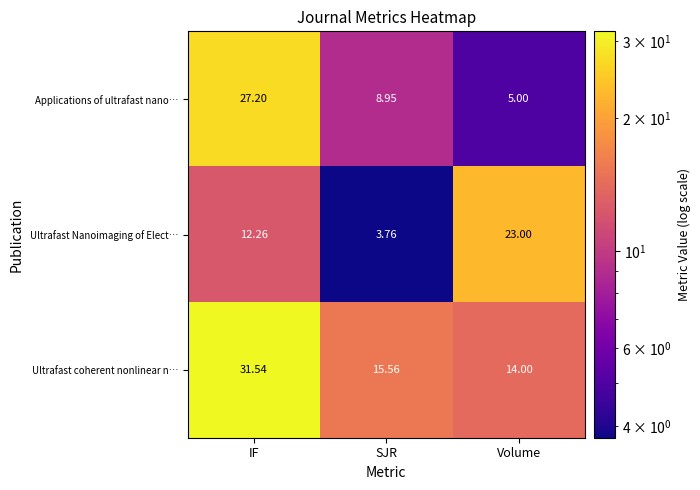

At which category is the sum across all series the highest?

IF